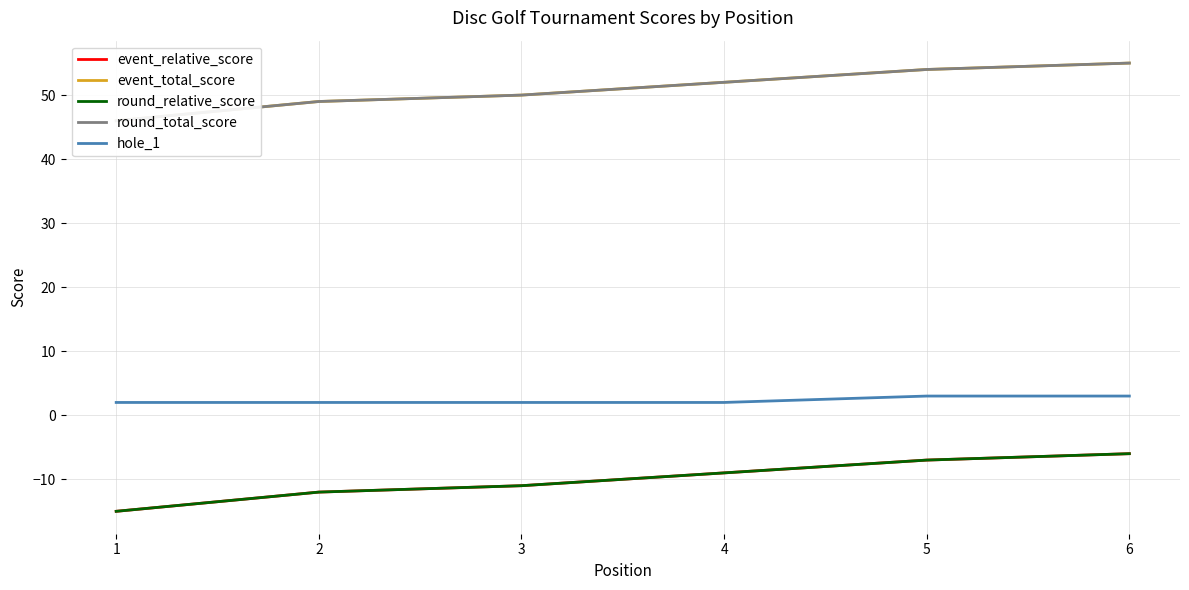

What is the difference between the maximum and minimum values in the round_total_score series?

9